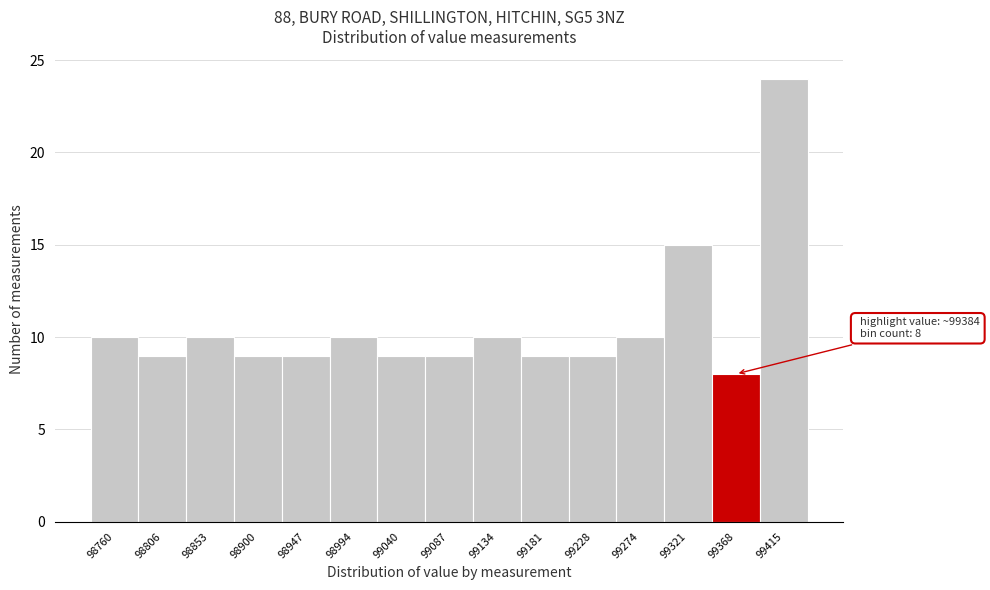

Reading left to right, list all the values displayed in this chart.

98760=10	98806=9	98853=10	98900=9	98947=9	98994=10	99040=9	99087=9	99134=10	99181=9	99228=9	99274=10	99321=15	99368=8	99415=24